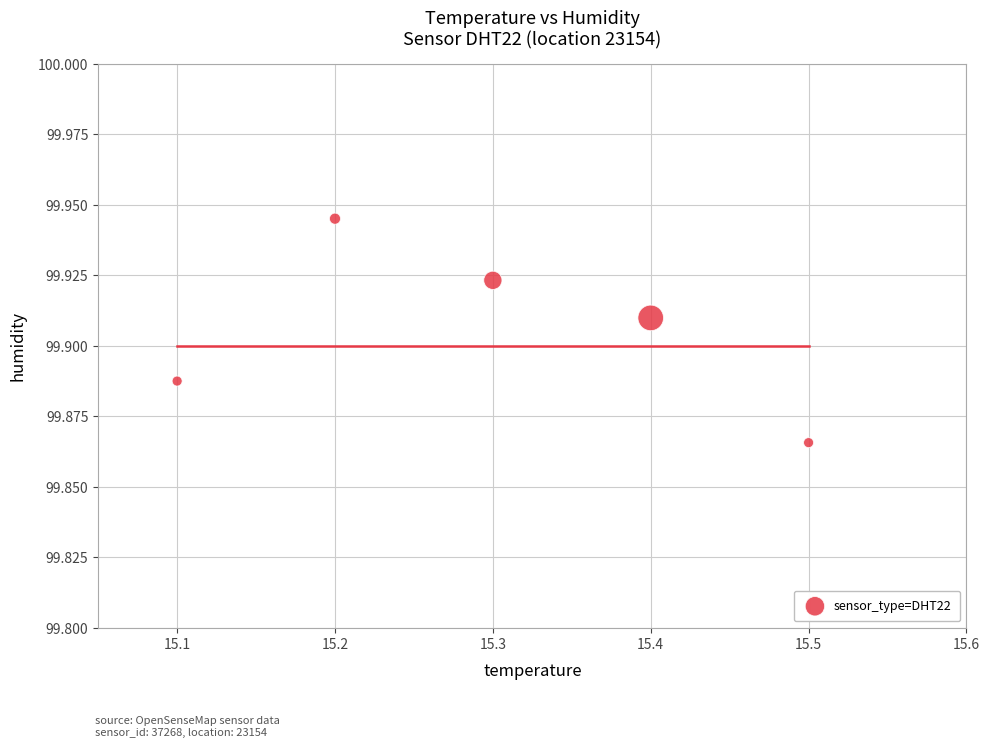

What is the average X value?

15.3